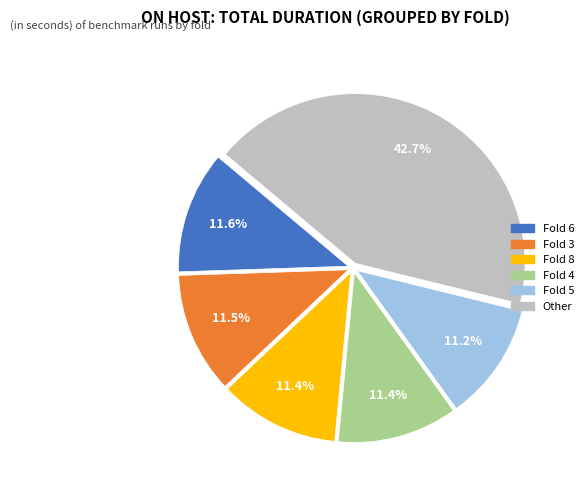

Count the number of slices in the pie.

6